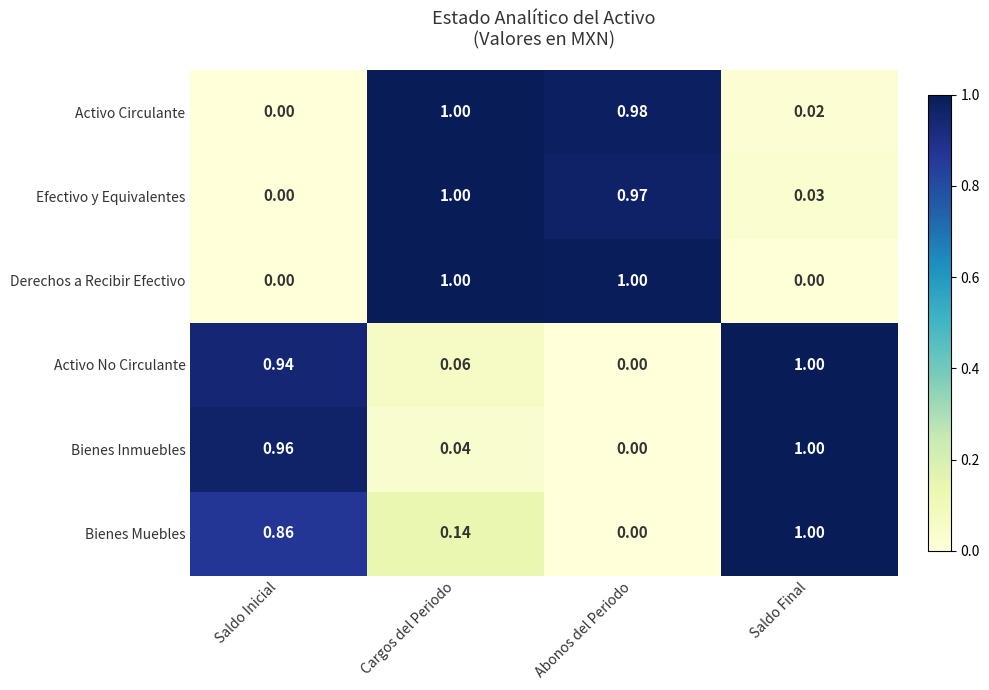

Between Saldo Inicial and Abonos del Periodo, which series saw the biggest shift?

Derechos a Recibir Efectivo